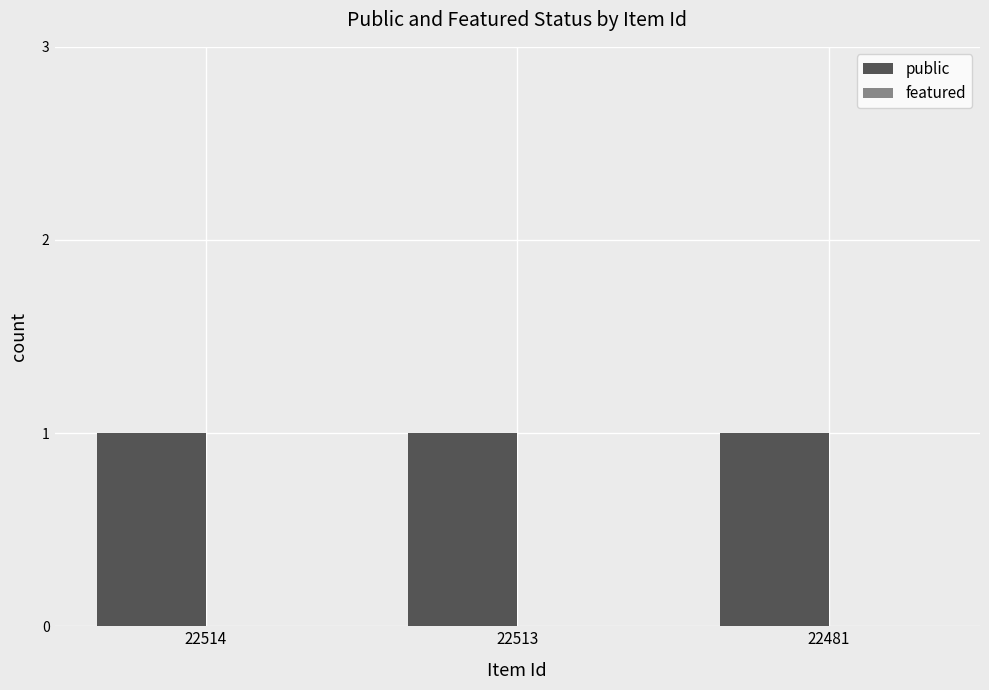

At which label does public reach its peak?

22514